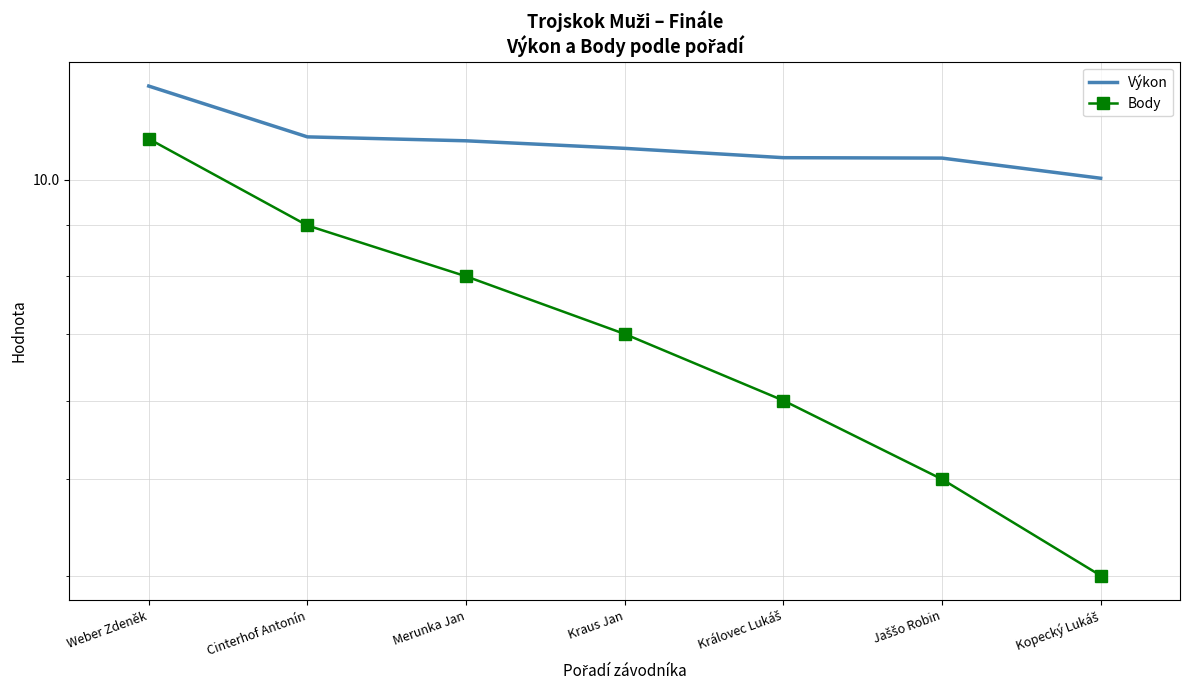

What is the sum of the Body values at Kopecký Lukáš and Merunka Jan?

12.0